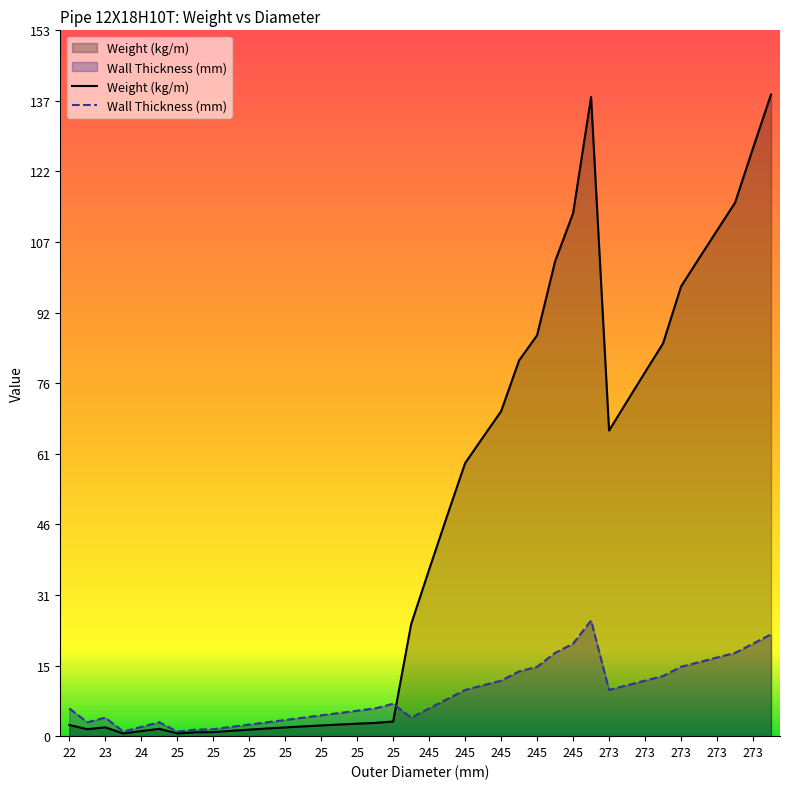

Between 23 and 34, which series saw the biggest shift?

Weight (kg/m)